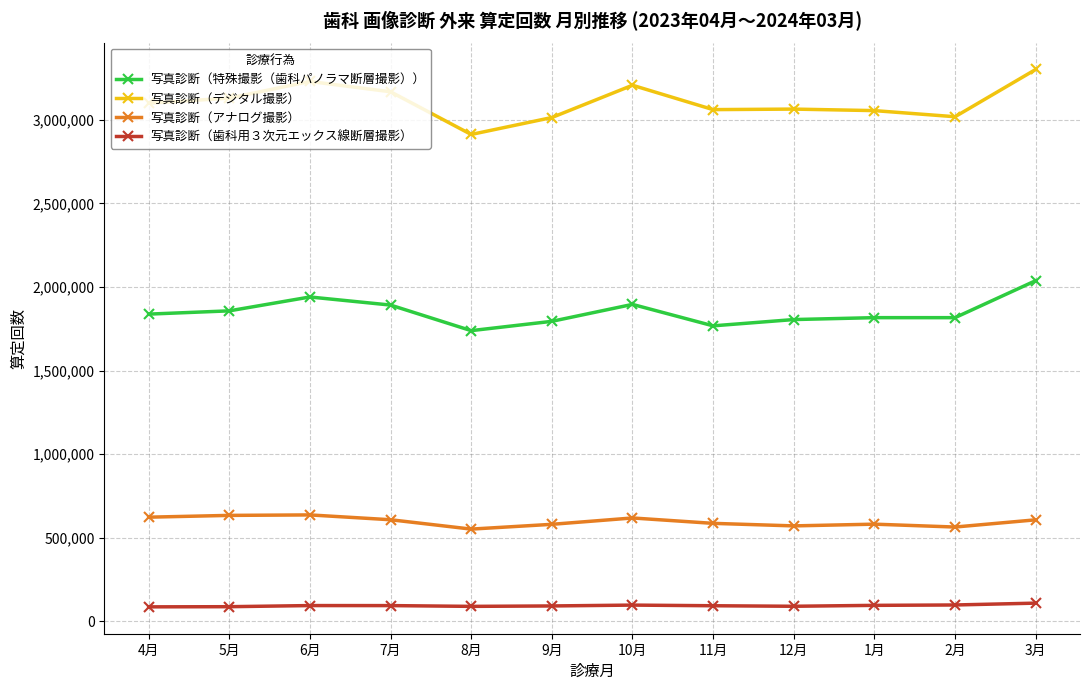

True or false: 写真診断（歯科用３次元エックス線断層撮影） has more than 0 interior local peaks.

True